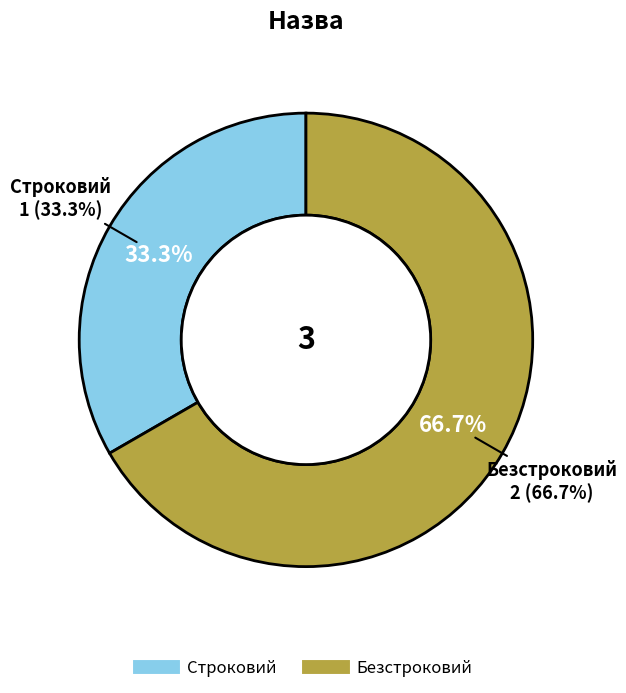

Rank the categories by value from highest to lowest.

Безстроковий, Строковий